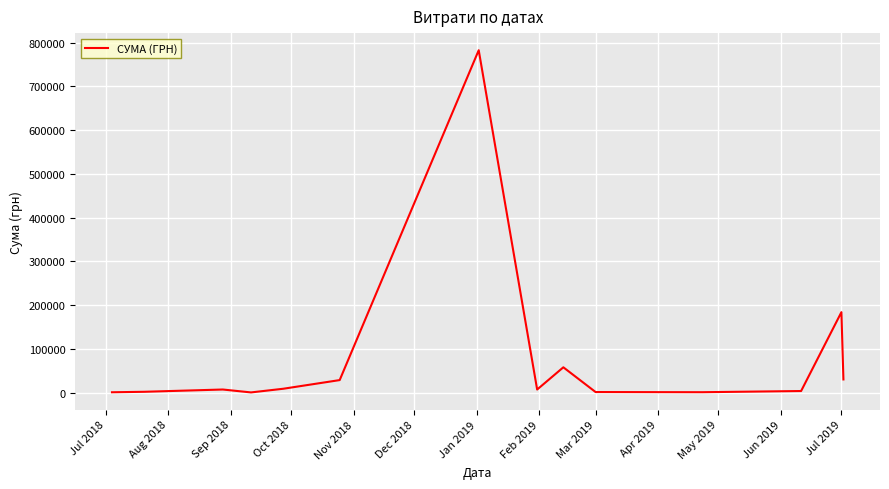

What is the greatest value displayed?

782603.3